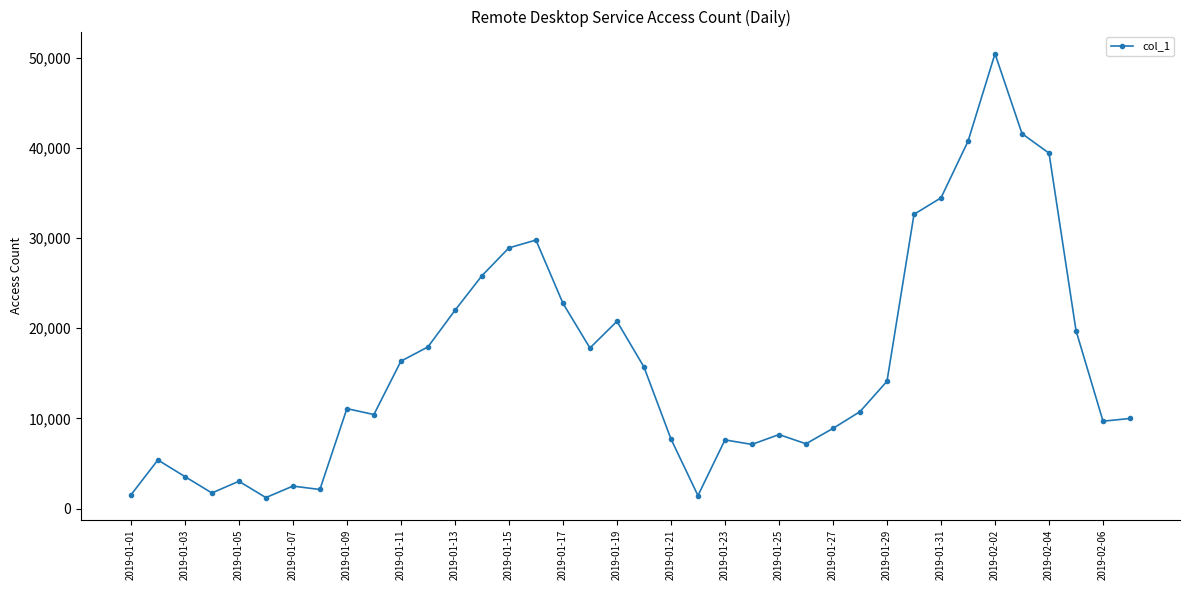

What is the difference between the second highest and minimum values?

40355